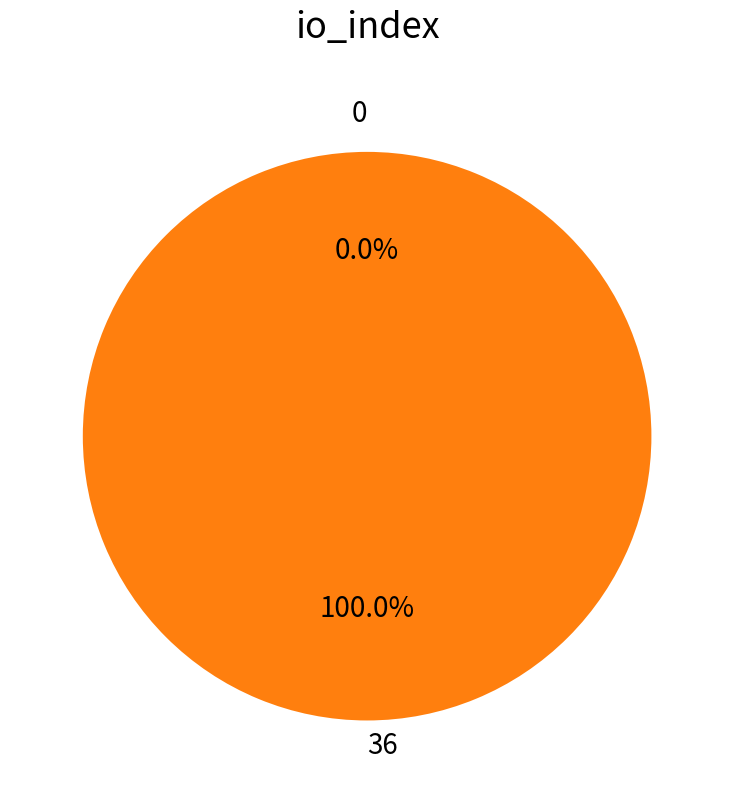

To the nearest percent, what is the difference between the 0 and 36 slice percentages?

100%